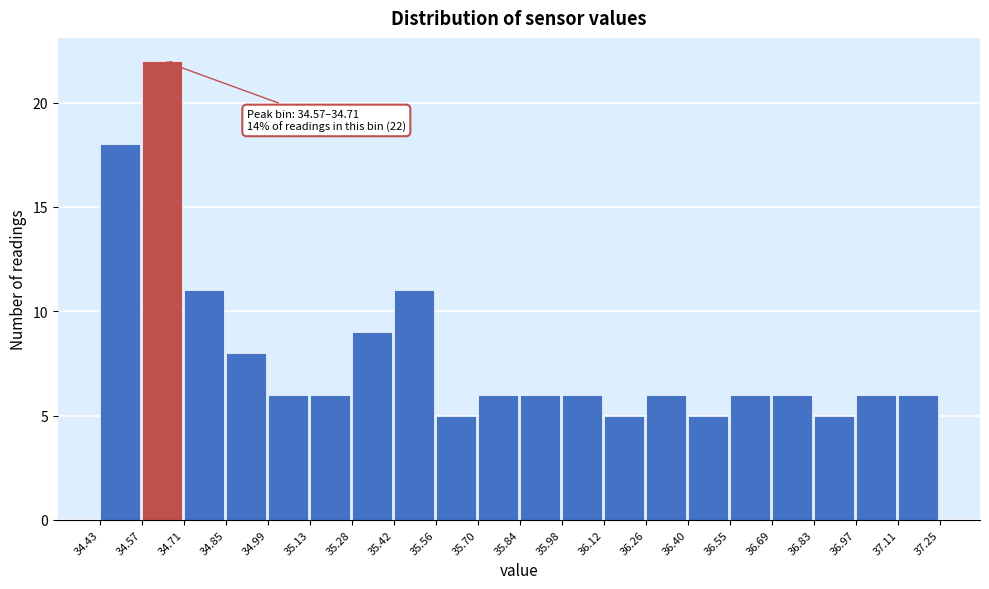

Over which range of the x-axis is the bar tallest?

34.57 to 34.71